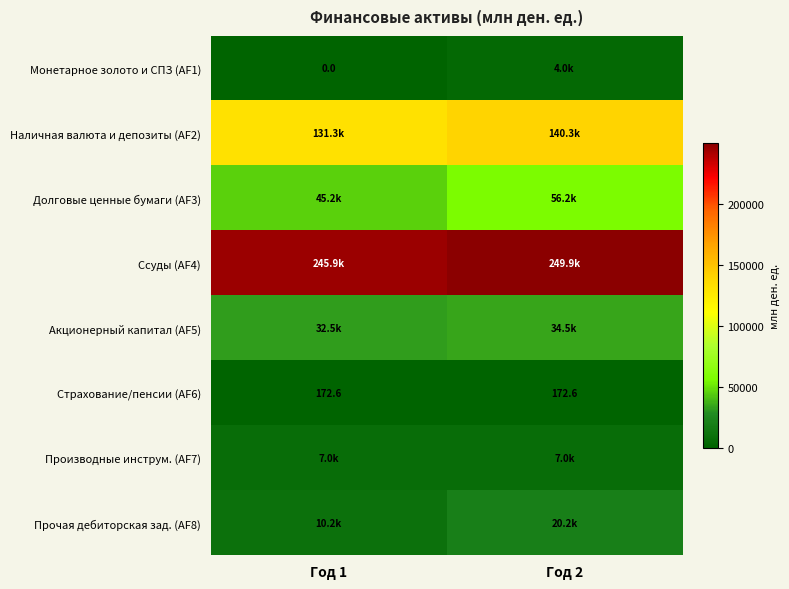

Where is Наличная валюта и депозиты (AF2) nearest to the value 135812?

Год 1